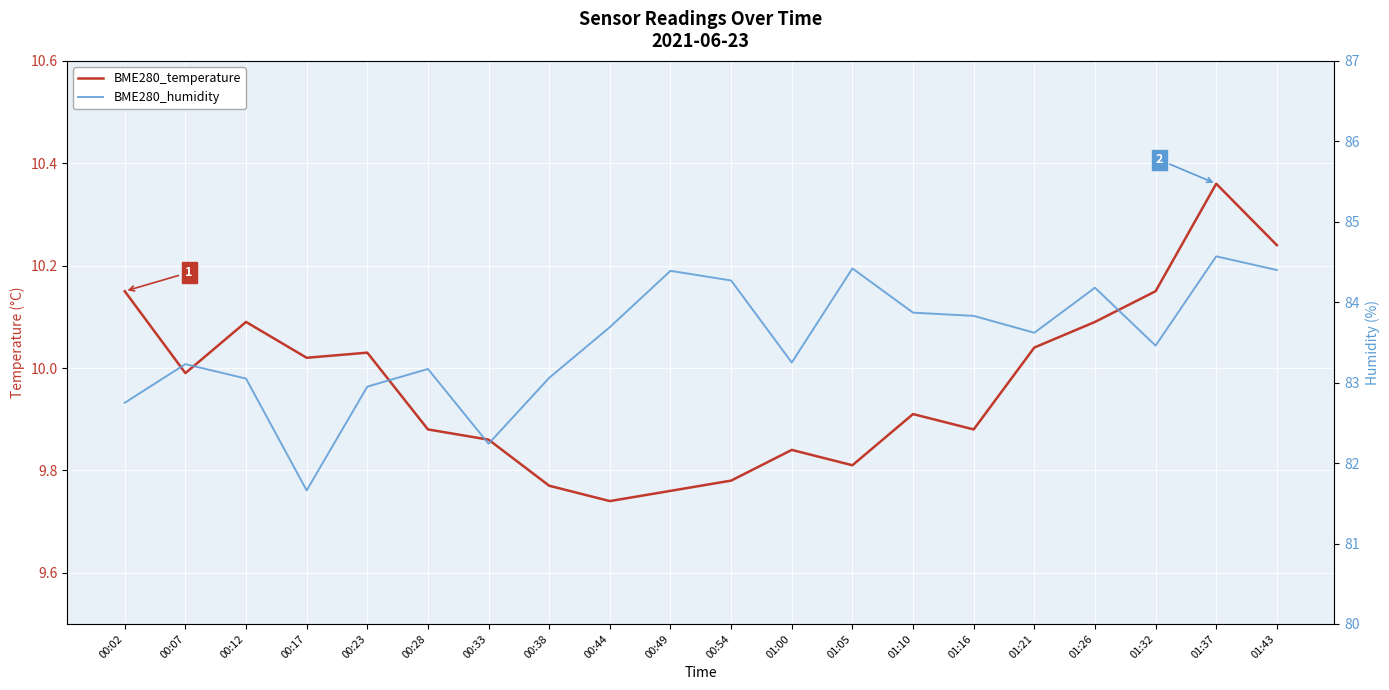

The BME280_temperature series shows 9.8 at 00:49. True or false?

True